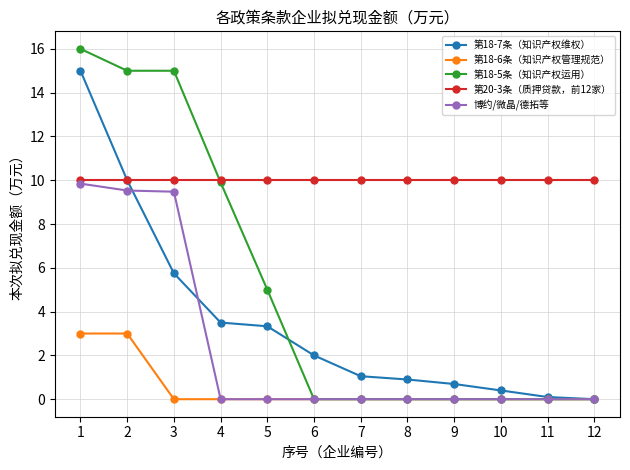

Reading left to right, transcribe all the data shown in this chart.

第18-7条（知识产权维权）: 15.0	10.0	5.8	3.5	3.3	2.0	1.1	0.9	0.7	0.4	0.1	0.0
第18-6条（知识产权管理规范）: 3.0	3.0	0.0	0.0	0.0	0.0	0.0	0.0	0.0	0.0	0.0	0.0
第18-5条（知识产权运用）: 16.0	15.0	15.0	9.9	5.0	0.0	0.0	0.0	0.0	0.0	0.0	0.0
第20-3条（质押贷款，前12家）: 10.0	10.0	10.0	10.0	10.0	10.0	10.0	10.0	10.0	10.0	10.0	10.0
博约/微晶/德拓等: 9.8	9.5	9.5	0.0	0.0	0.0	0.0	0.0	0.0	0.0	0.0	0.0